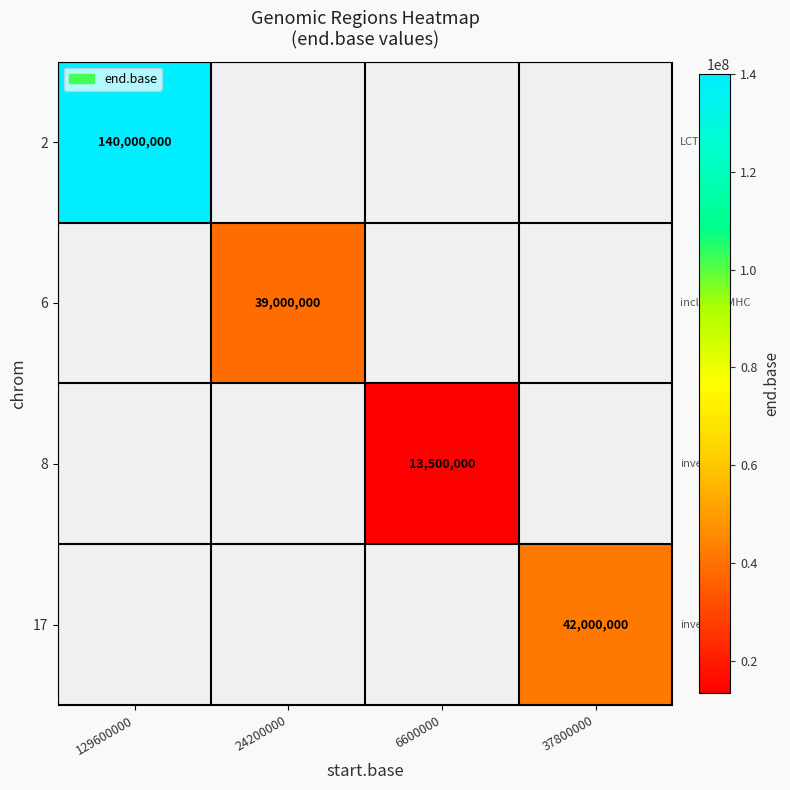

The 8 series shows 3291844 at 6600000. True or false?

False